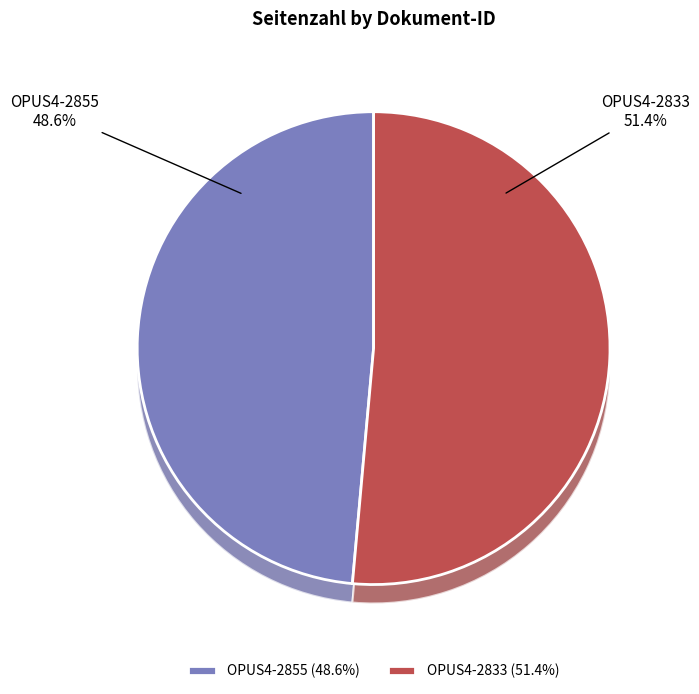

Does OPUS4-2833 represent more than half of the total?

Yes